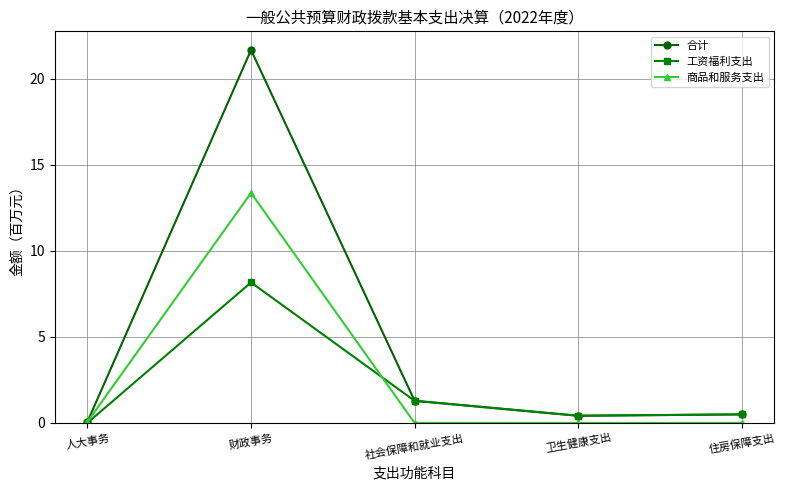

What is the label of the 1st point from the right?

住房保障支出